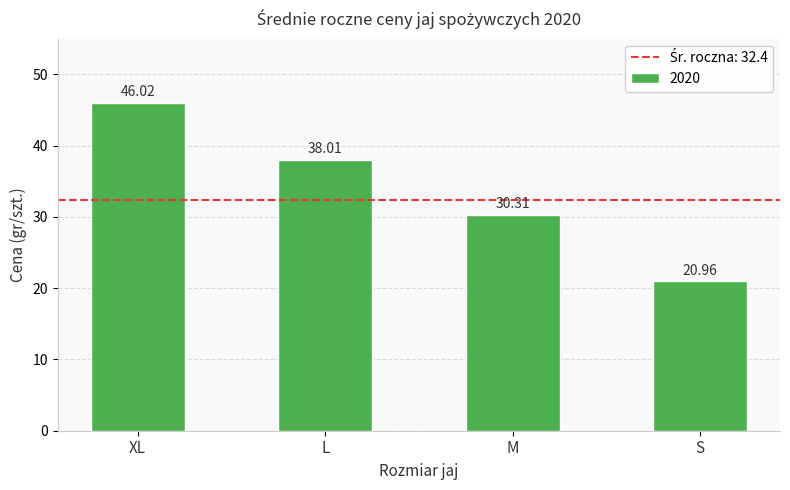

What position from the right is M?

2